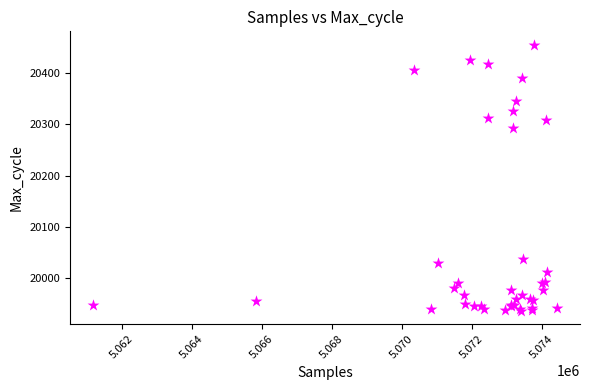

What Y value in the scatter plot is closest to 20196?

20293